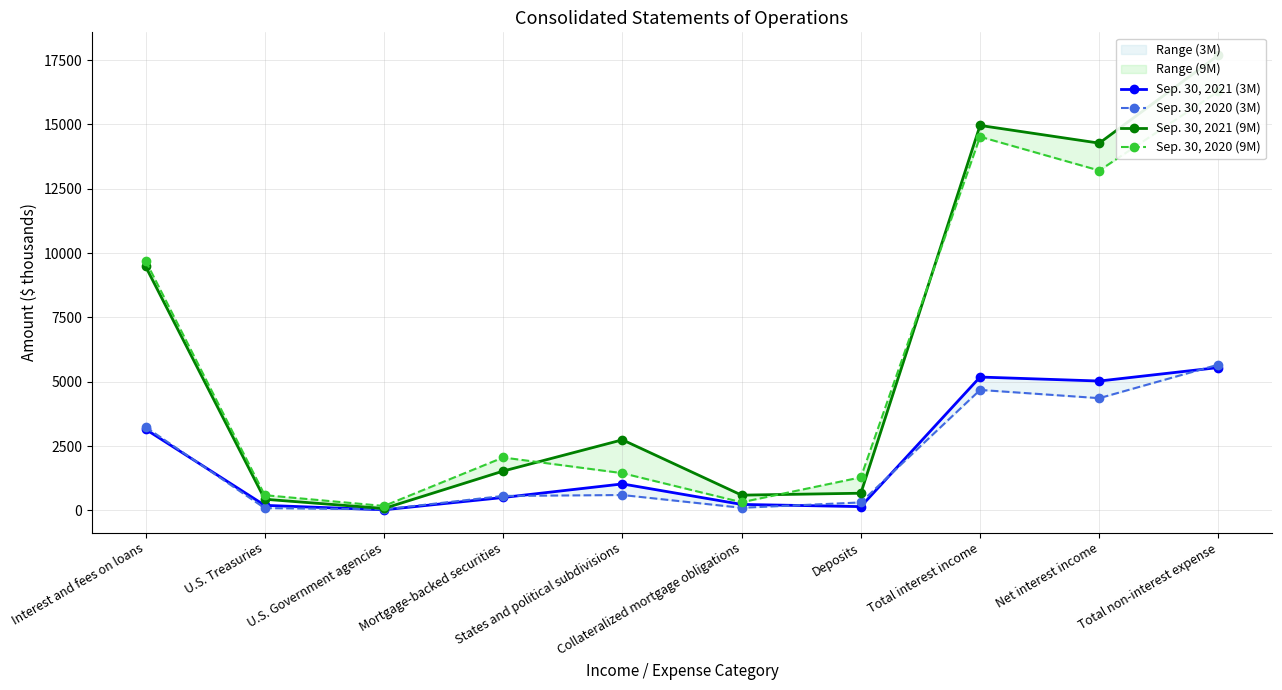

What is the difference between the second highest and second lowest values in the Sep. 30, 2020 (3M) series?

4592